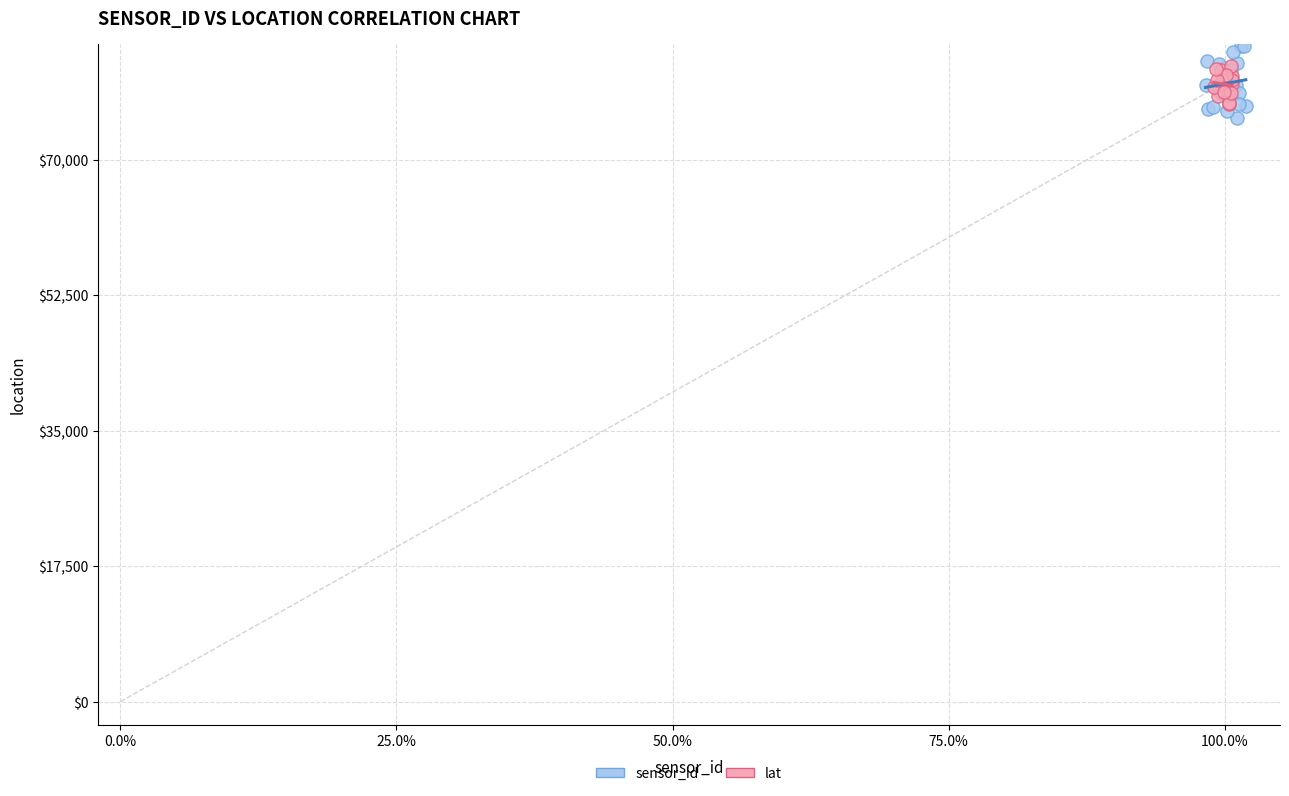

Which series contains the highest Y value?

sensor_id